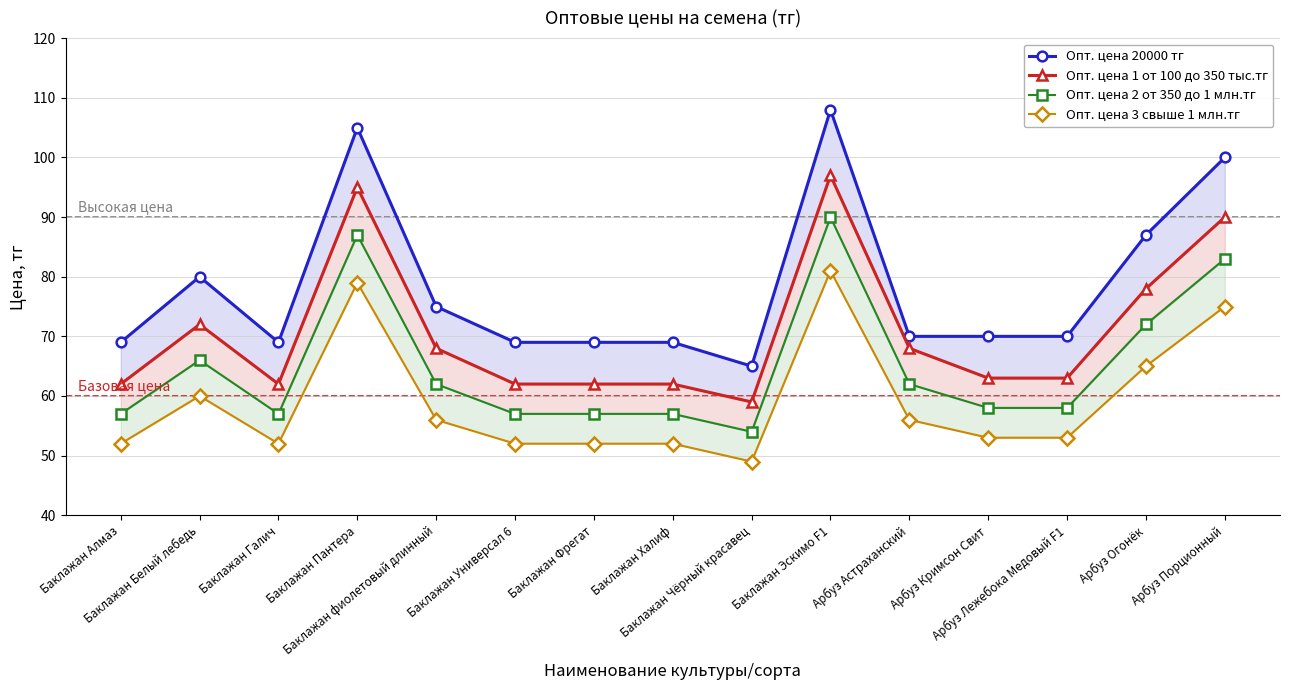

True or false: Опт. цена 2 от 350 до 1 млн.тг and Опт. цена 20000 тг intersect in this chart.

False